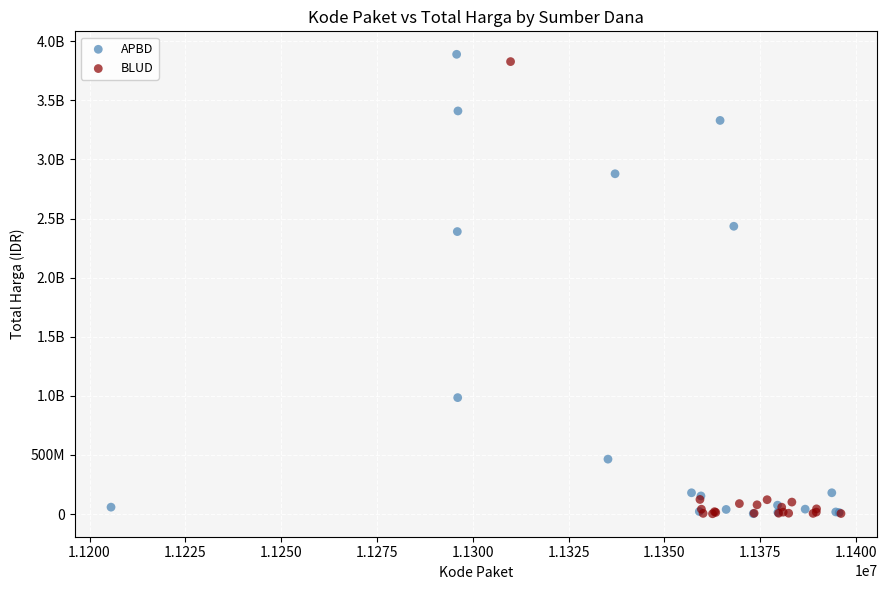

What are all the series names shown in the legend?

APBD, BLUD